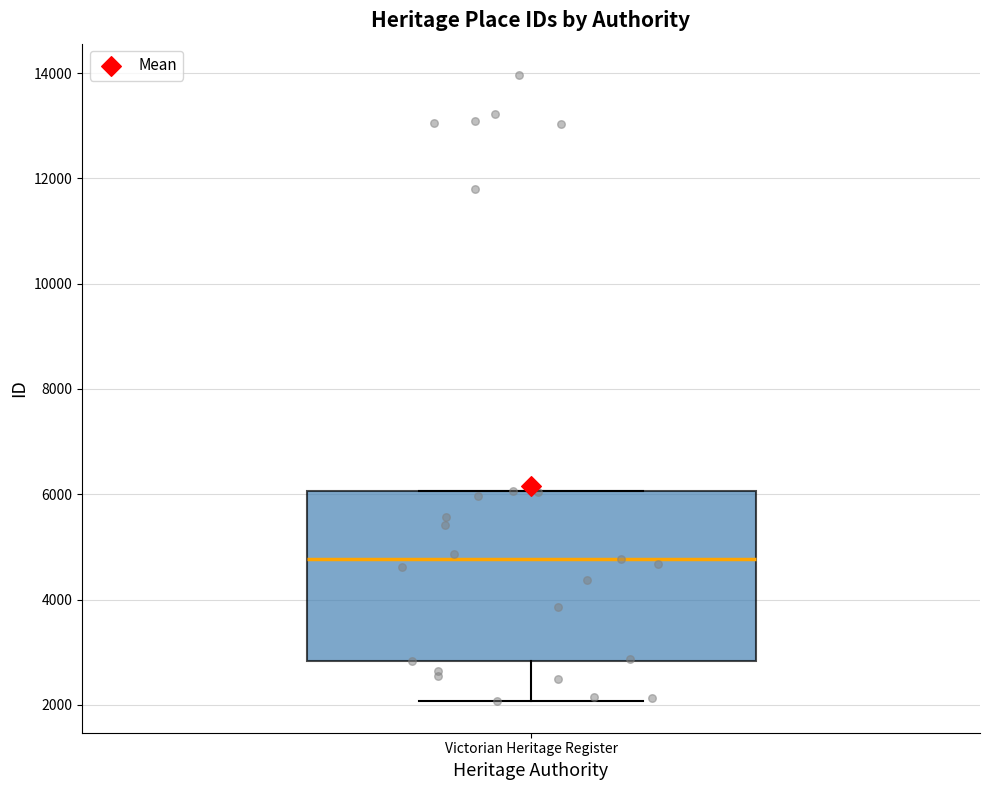

Read this box plot against the y-axis: the position of the median line, the range covered by the box, and the ends of both whiskers. The values are not printed on the chart, so give them approximately, as read against the axis.

median 4800, box 2800 to 6000, whiskers 2000 to 6000